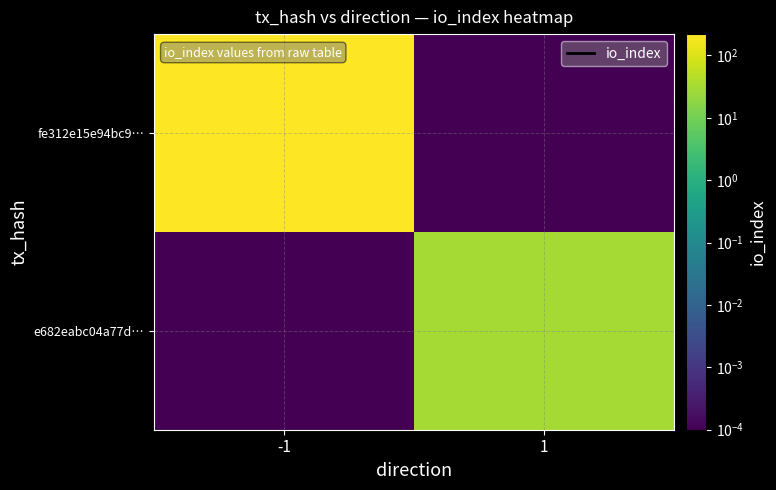

At which category is the sum across all series the highest?

-1